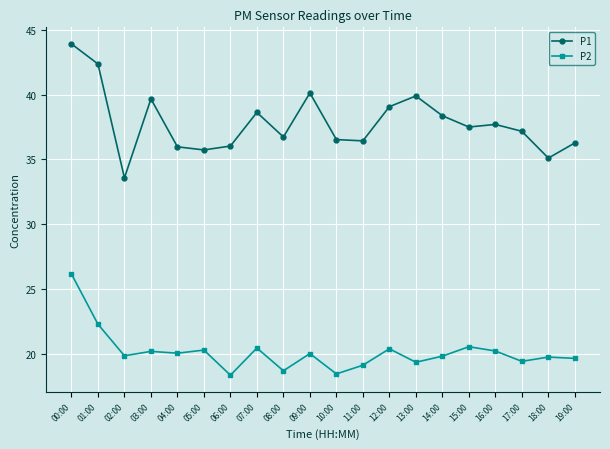

What is the difference between the P2 values at 02:00 and 15:00?

0.7